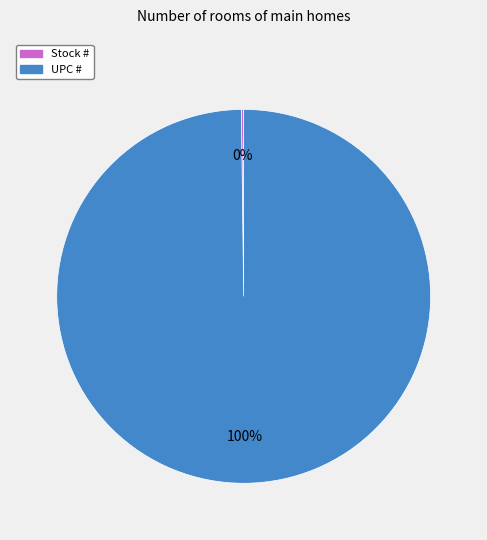

True or false: UPC # accounts for 100% of the total.

True